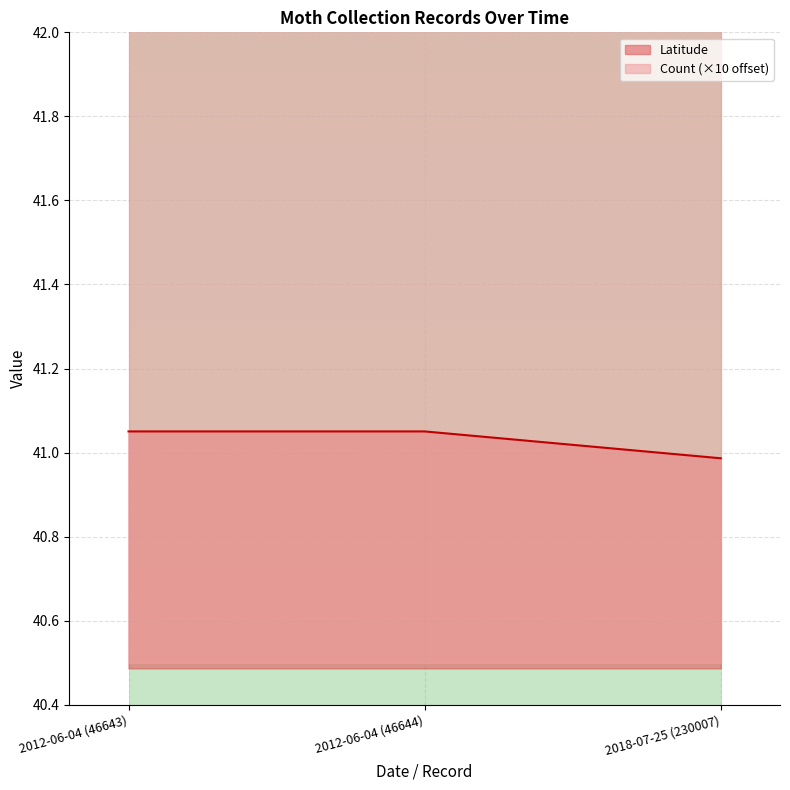

What is the difference between the second highest and minimum values?

0.1